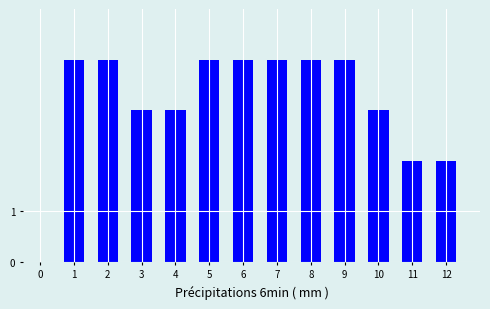

Reading right to left, what are all the values shown in this chart?

2	2	3	4	4	4	4	4	3	3	4	4